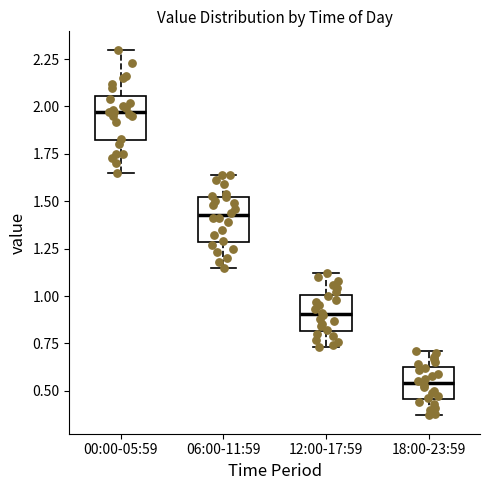

Reading left to right, transcribe this box plot: for each box, give where its median line is, the range the box spans, and where its two whiskers end, as read against the y-axis. The values are not printed on the chart, so give them approximately, as read against the axis.

00:00-05:59: median 1.95, box 1.80 to 2.05, whiskers 1.65 to 2.30
06:00-11:59: median 1.45, box 1.30 to 1.50, whiskers 1.15 to 1.65
12:00-17:59: median 0.90, box 0.80 to 1.00, whiskers 0.75 to 1.10
18:00-23:59: median 0.55, box 0.45 to 0.65, whiskers 0.35 to 0.70